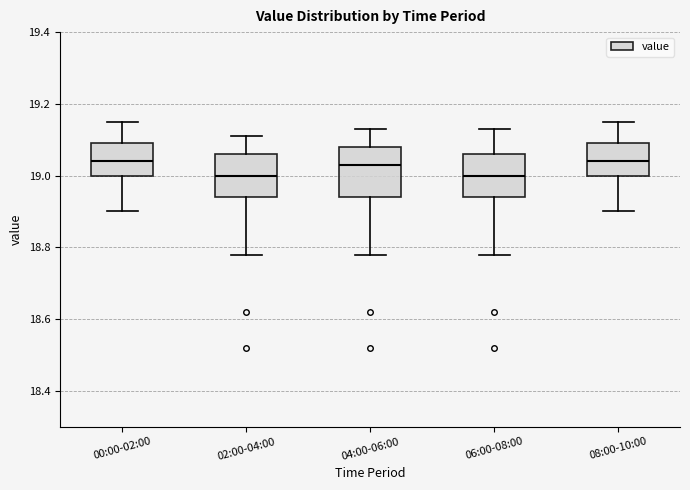

Reading left to right, read every box against the y-axis: the position of its median line, the range the box covers, and the ends of its whiskers. The values are not printed on the chart, so give them approximately, as read against the axis.

00:00-02:00: median 19.04, box 19.00 to 19.10, whiskers 18.90 to 19.16
02:00-04:00: median 19.00, box 18.94 to 19.06, whiskers 18.78 to 19.12
04:00-06:00: median 19.04, box 18.94 to 19.08, whiskers 18.78 to 19.14
06:00-08:00: median 19.00, box 18.94 to 19.06, whiskers 18.78 to 19.14
08:00-10:00: median 19.04, box 19.00 to 19.10, whiskers 18.90 to 19.16